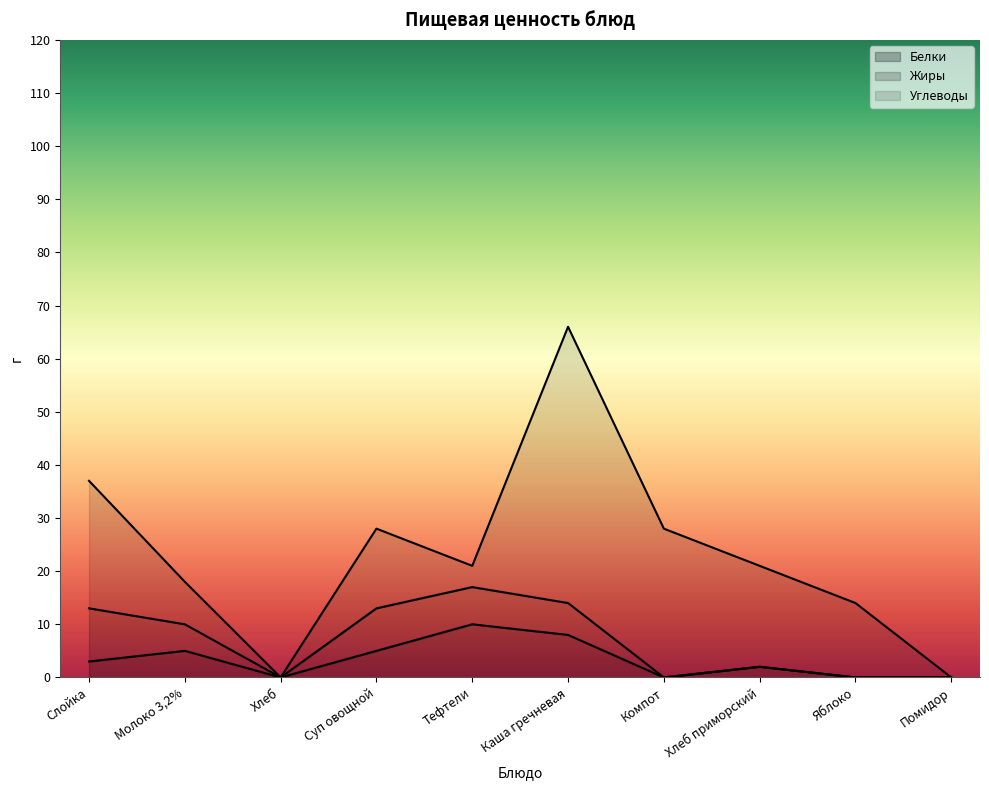

True or false: Углеводы has a value of 14 at Яблоко.

True